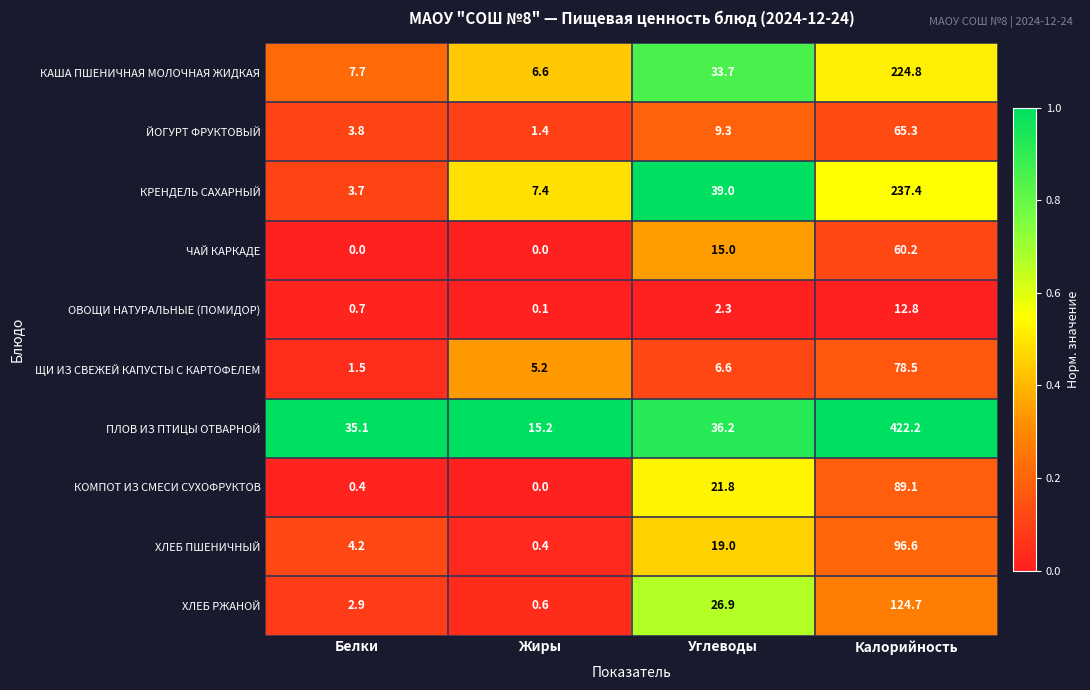

Which category has the lowest value in the ОВОЩИ НАТУРАЛЬНЫЕ (ПОМИДОР) series?

Жиры